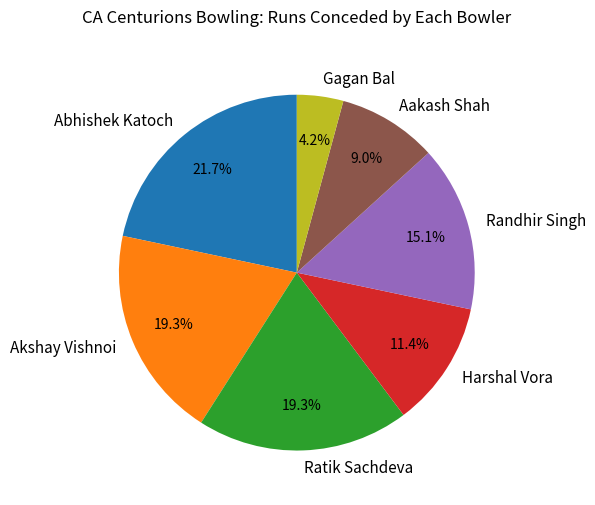

To the nearest percent, what is the combined percentage of Randhir Singh and Akshay Vishnoi?

34%